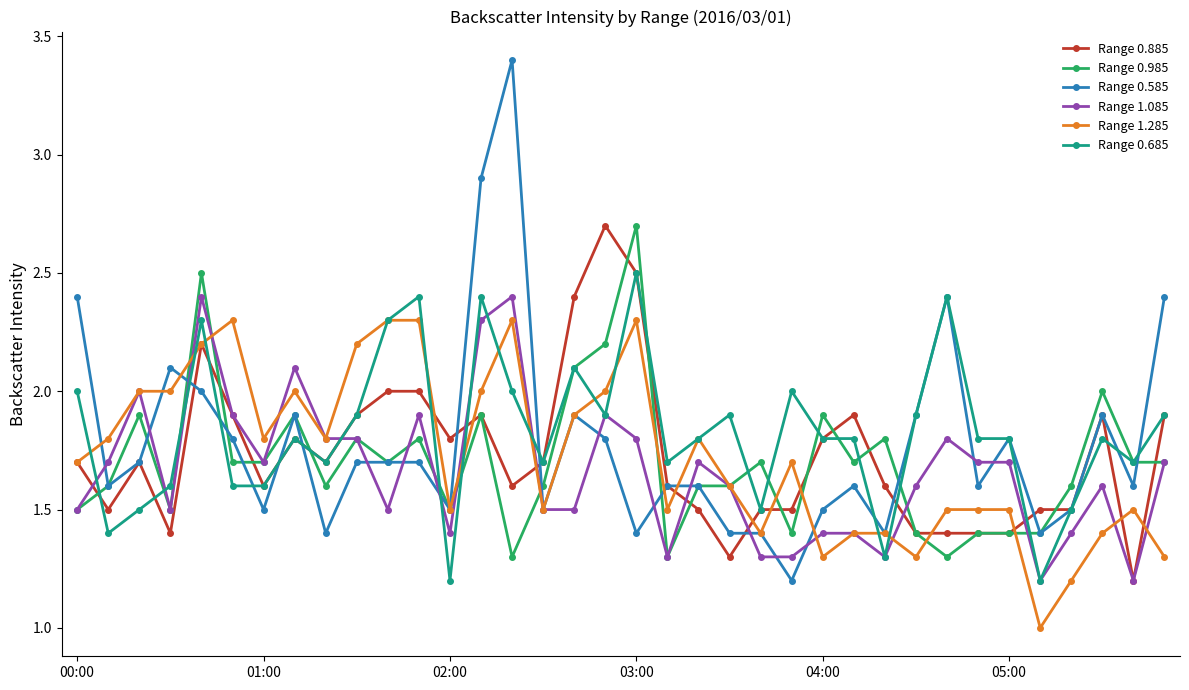

True or false: Range 1.085 has more than 1 points higher than both neighbors.

True